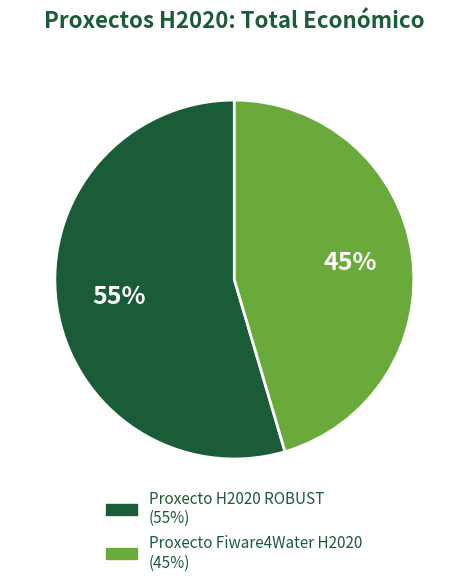

Does Proxecto Fiware4Water H2020 account for over 50% of the chart?

No